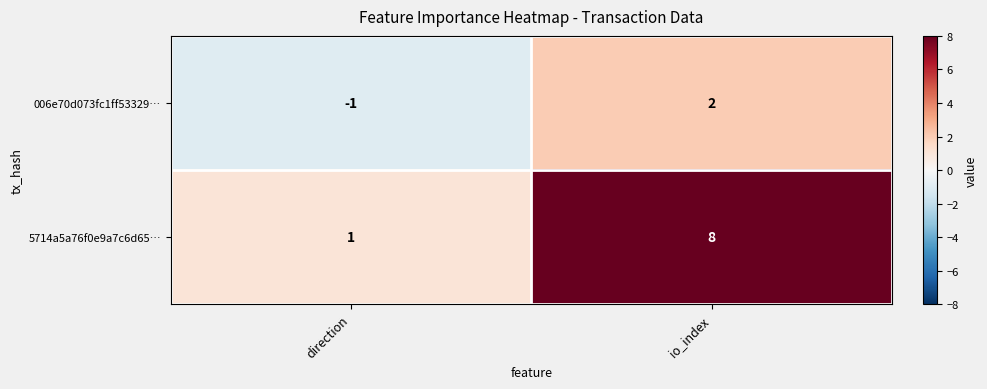

Rank the series at io_index from highest to lowest value.

5714a5a76f0e9a7c6d65…, 006e70d073fc1ff53329…